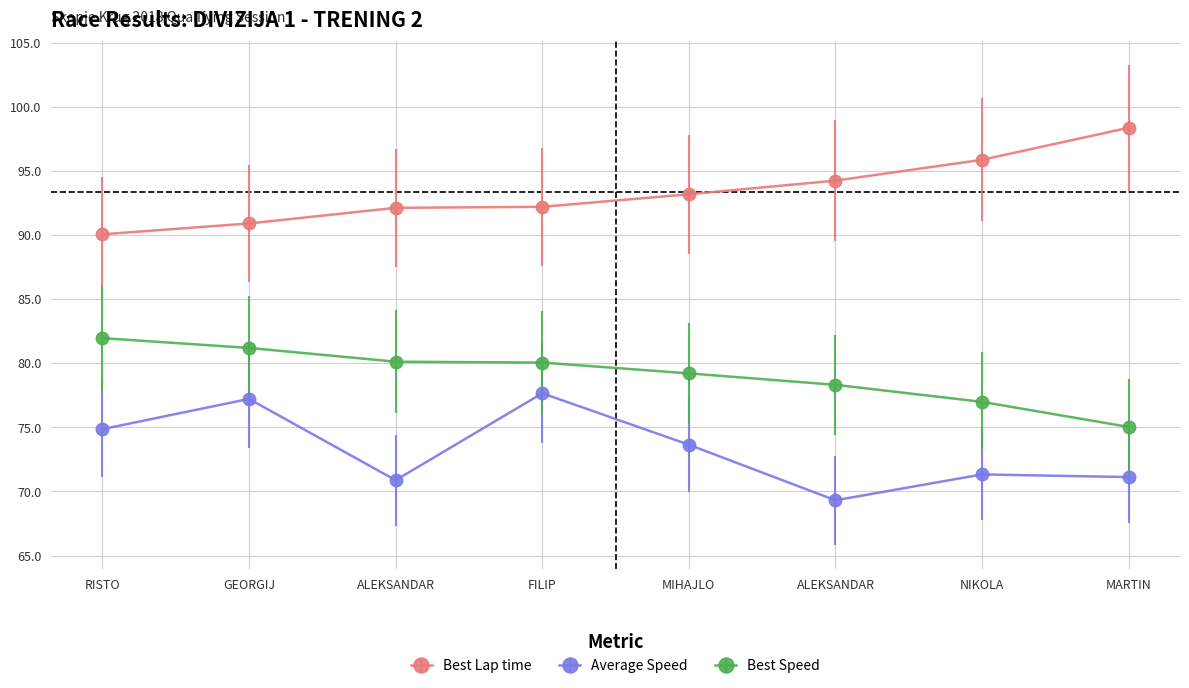

Rank the categories by Average Speed value from highest to lowest.

FILIP VASILEVSKI, GEORGIJ NAKOV, RISTO VUKOV, MIHAJLO LAZAREVSKI, NIKOLA POPEVSKI, MARTIN KRSTEVSKI, ALEKSANDAR GEORGIEVSKI, ALEKSANDAR STOJANOV